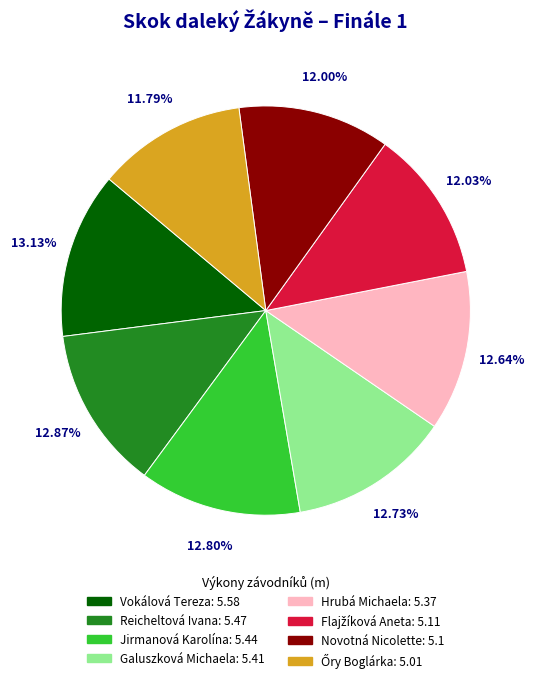

What portion of the pie excludes Novotná Nicolette?

88.0%